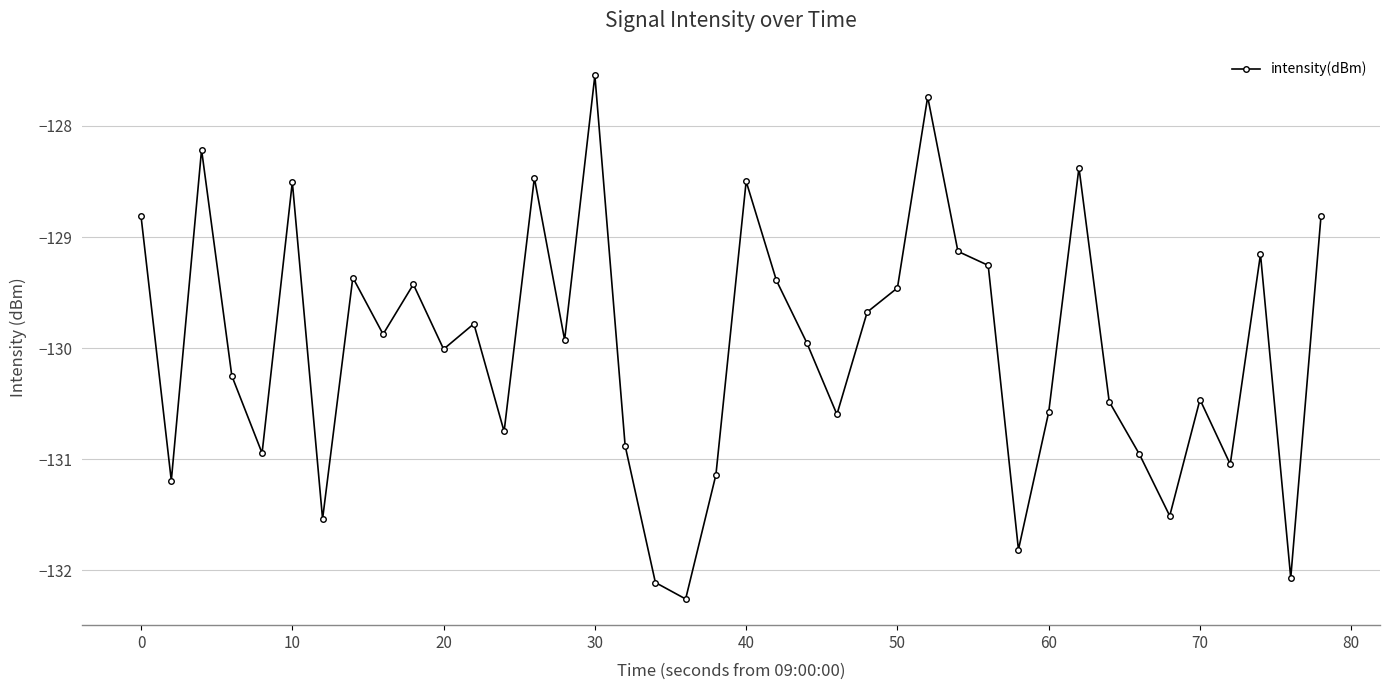

True or false: there are more than 1 points higher than both neighbors.

True